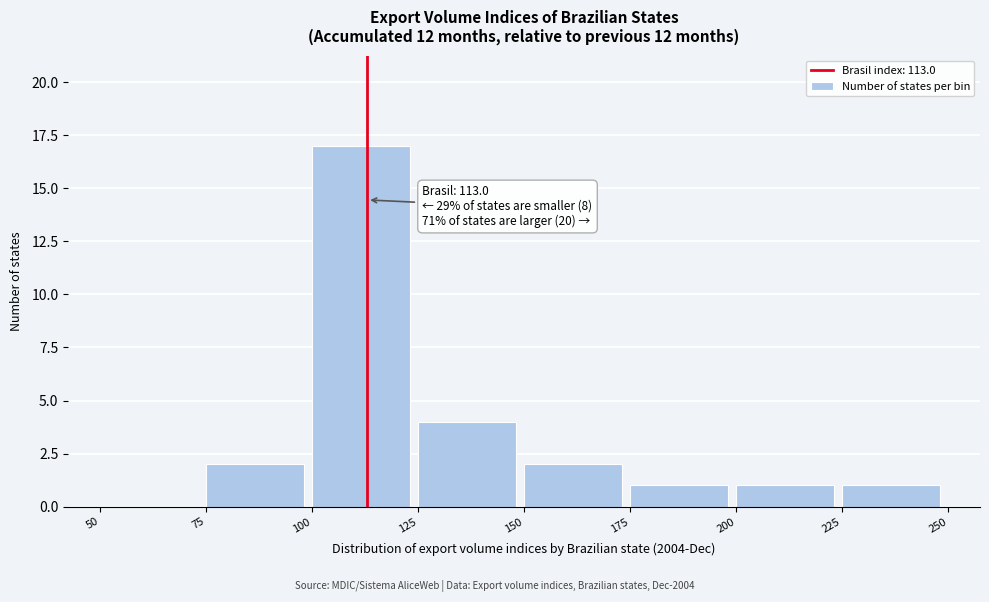

Which range on the x-axis has the tallest bar?

100 to 125